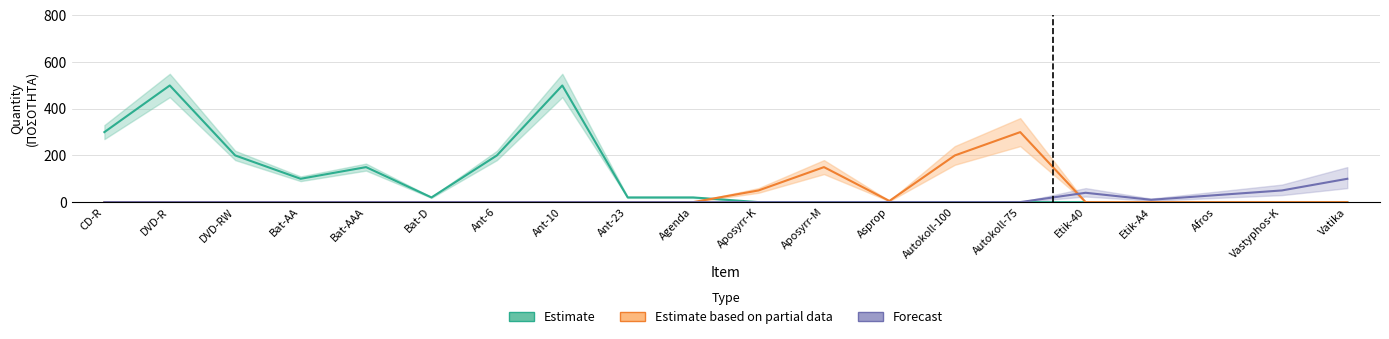

How many interior local peaks does the Forecast series have?

1